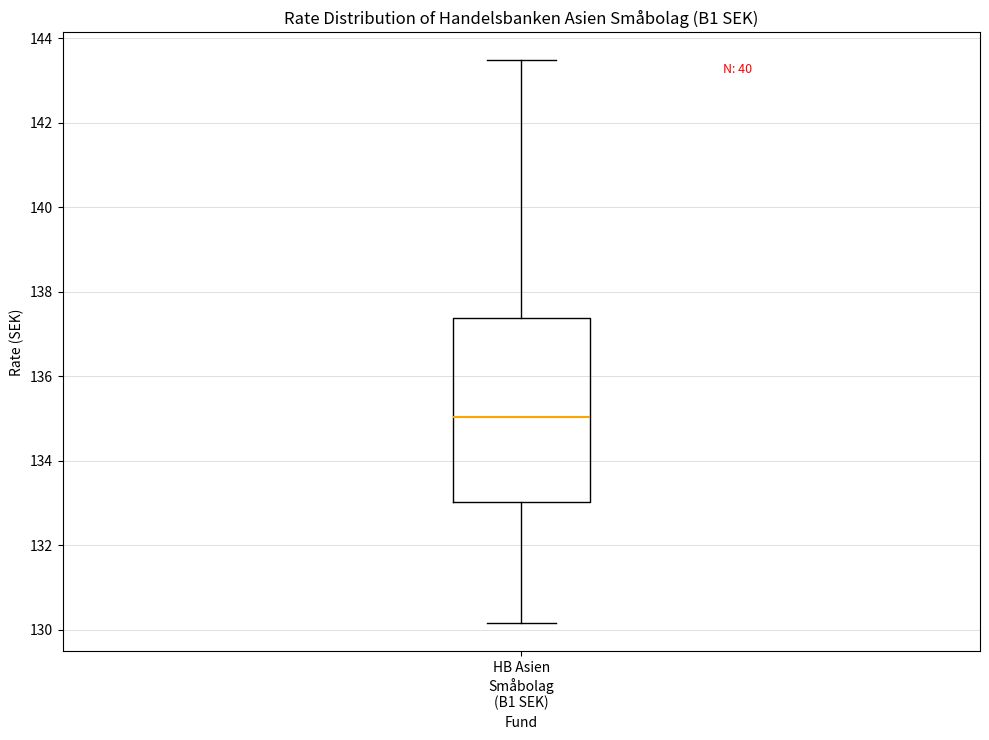

Where does the lower whisker of the box for HB Asien Småbolag (B1 SEK) end on the y-axis? The values are not printed on the chart, so give them approximately, as read against the axis.

130.2